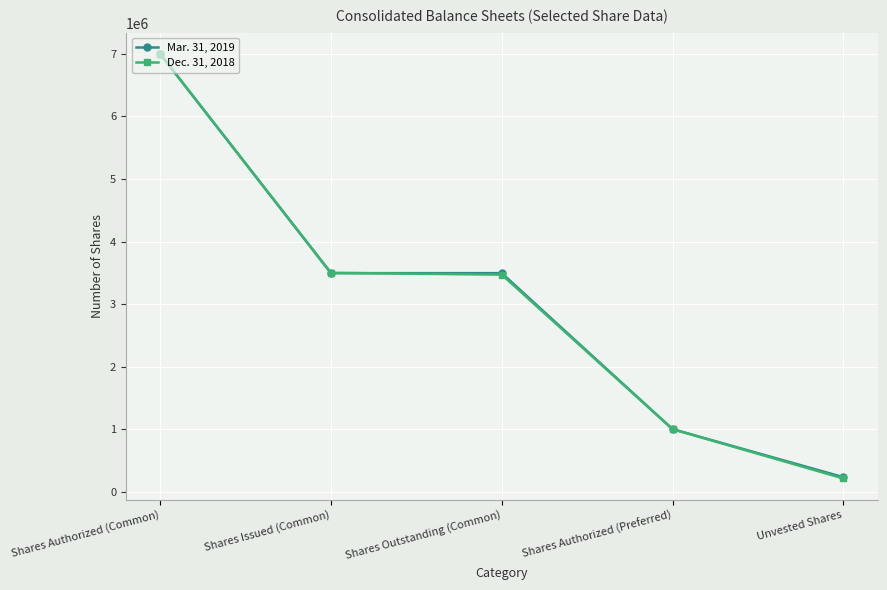

Does the chart have visible grid lines?

Yes